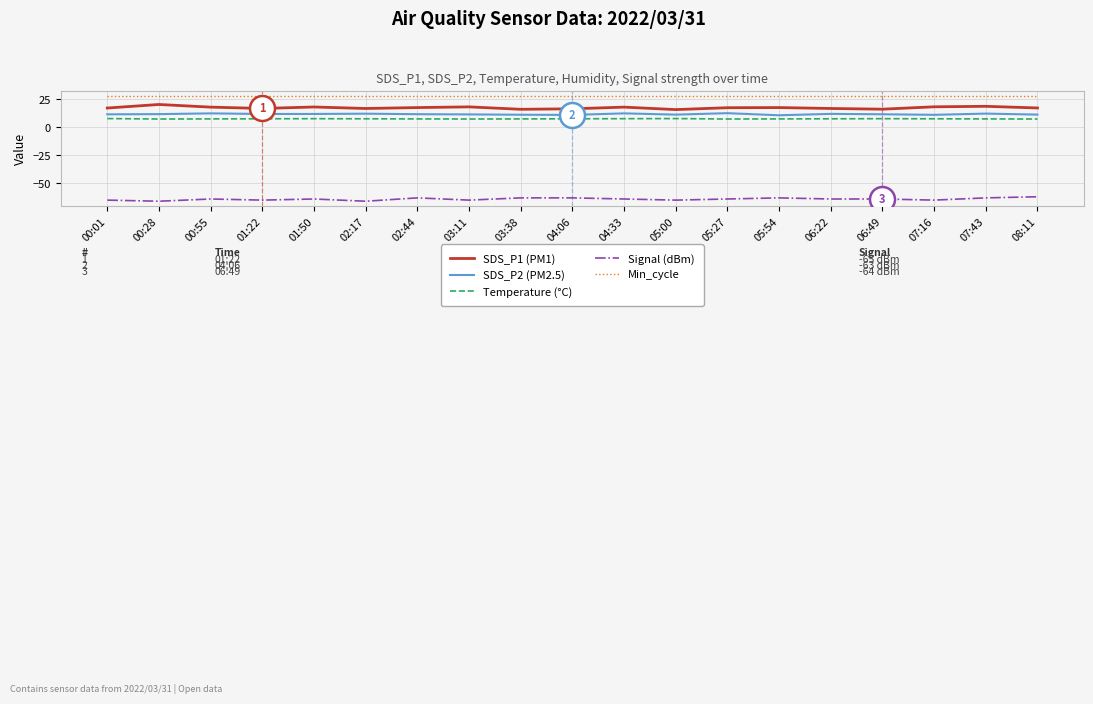

The value of Signal (dBm) at 04:06 is -19.3. True or false?

False